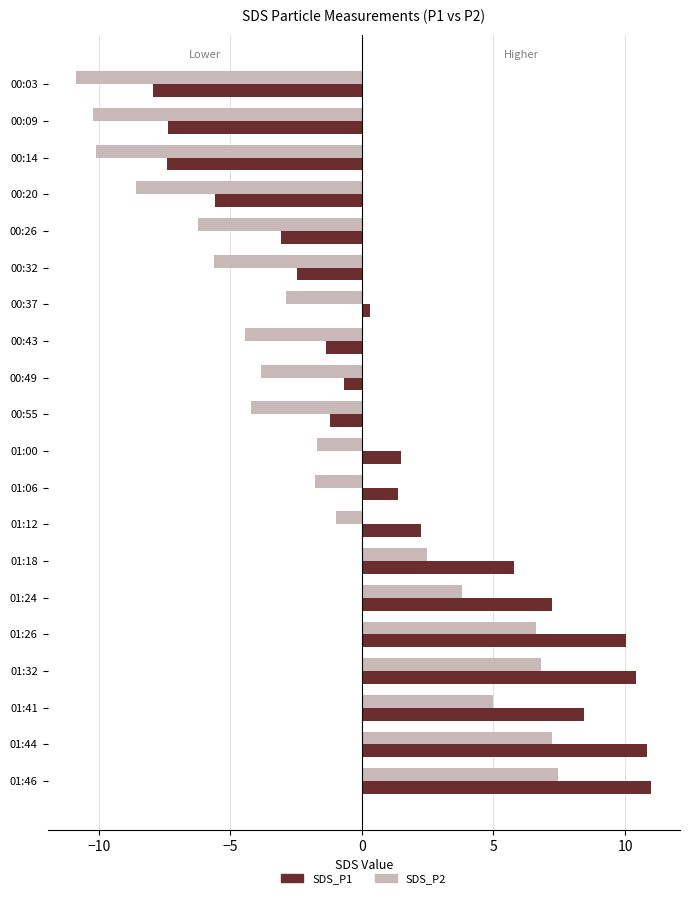

What is the highest value of the SDS_P2 series?

7.5